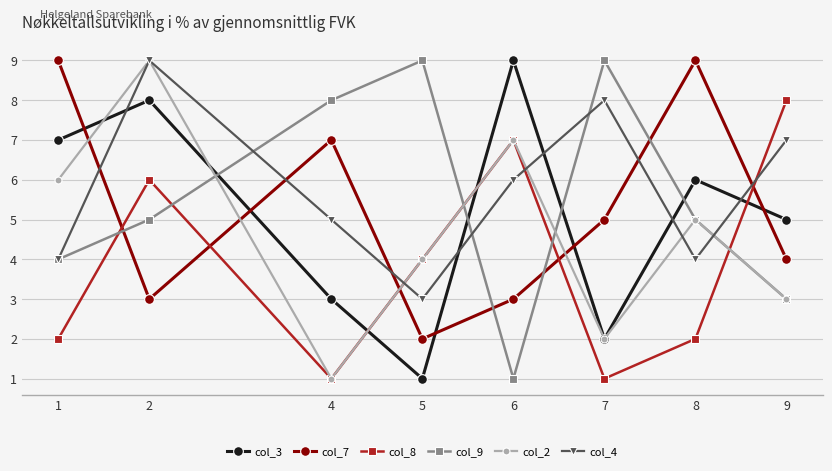

The value of col_2 at 6 is 7. True or false?

True